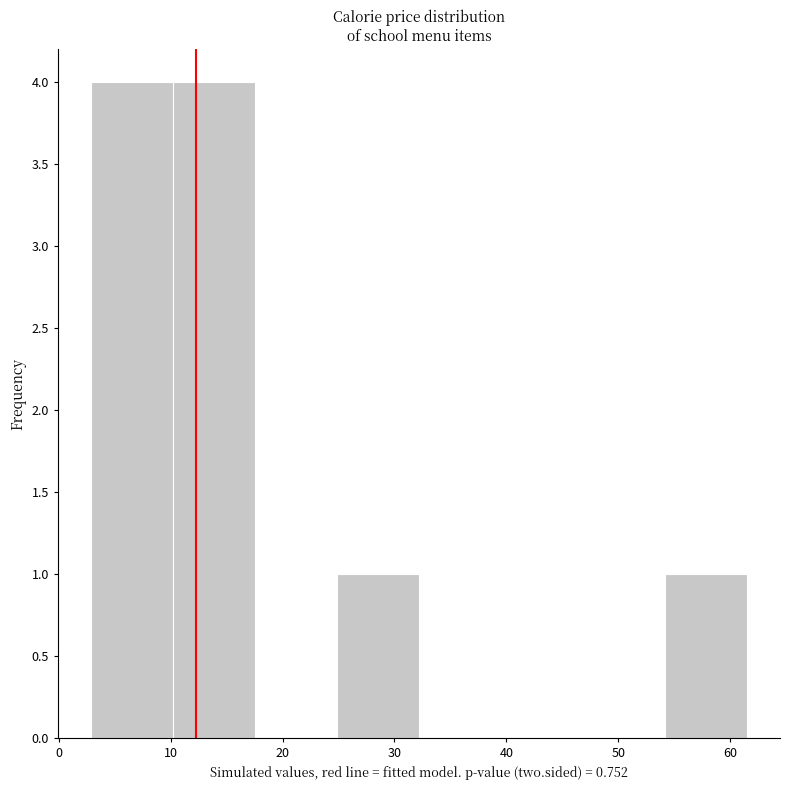

Reading left to right, transcribe this chart: for each bar, give the range it covers on the x-axis and its height. Neither the bar edges nor the heights are printed on the chart, so give them approximately, as read against the axes.

3 to 10: 4
10 to 18: 4
18 to 25: 0
25 to 32: 1
32 to 40: 0
40 to 47: 0
47 to 54: 0
54 to 62: 1